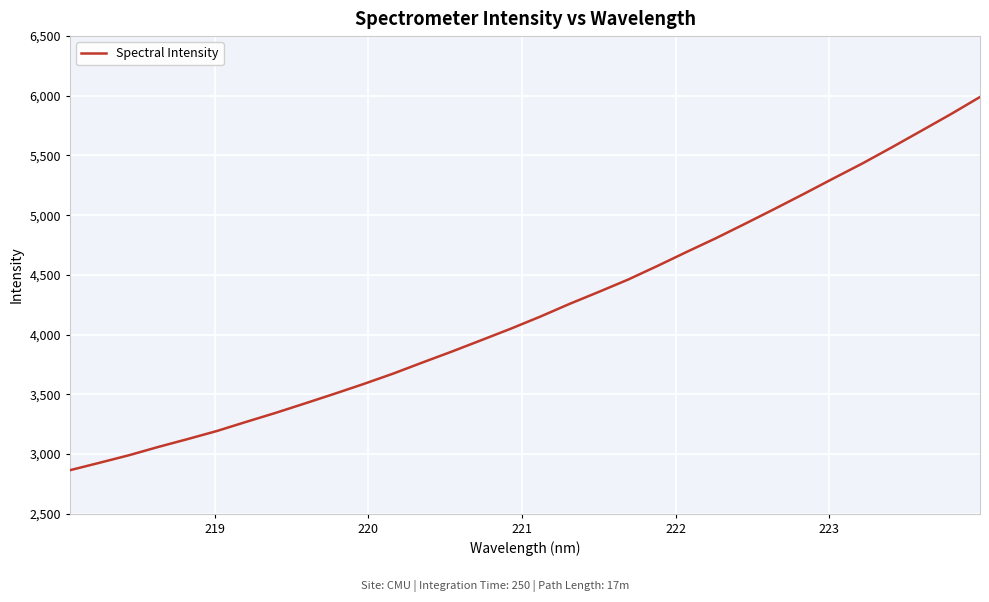

What is the greatest value displayed?

5990.0